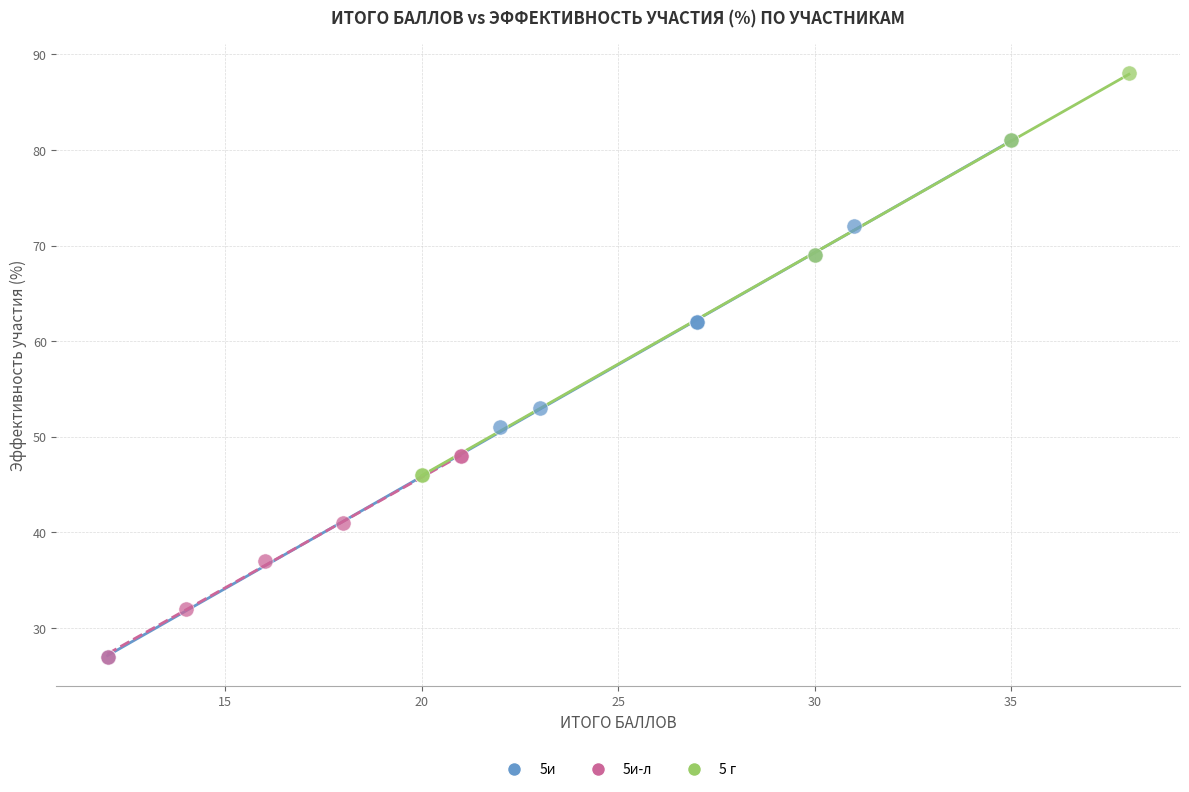

Which series reaches the maximum Y coordinate?

5 г